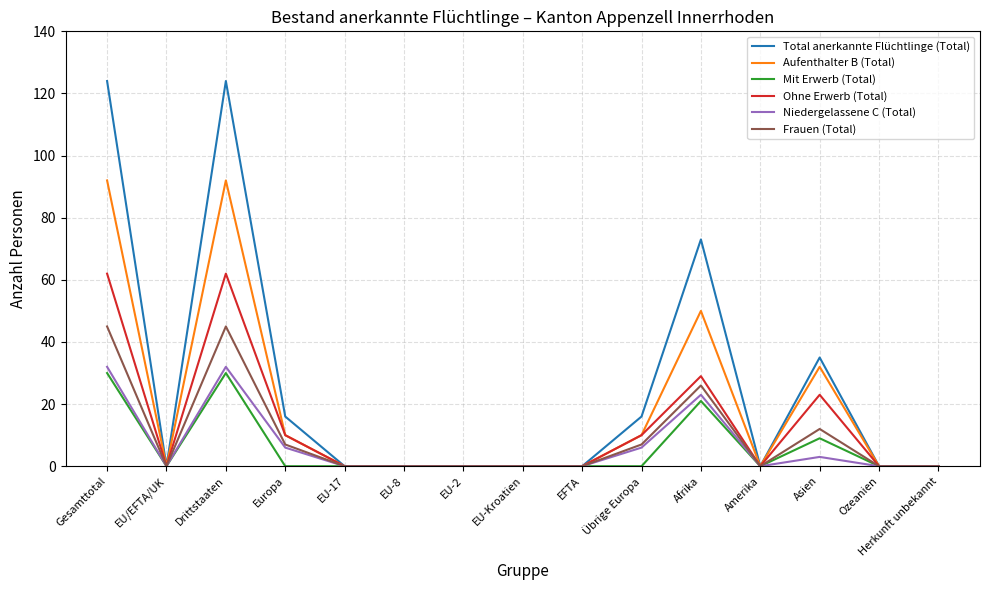

Which series has the widest spread of values?

Total anerkannte Flüchtlinge (Total)